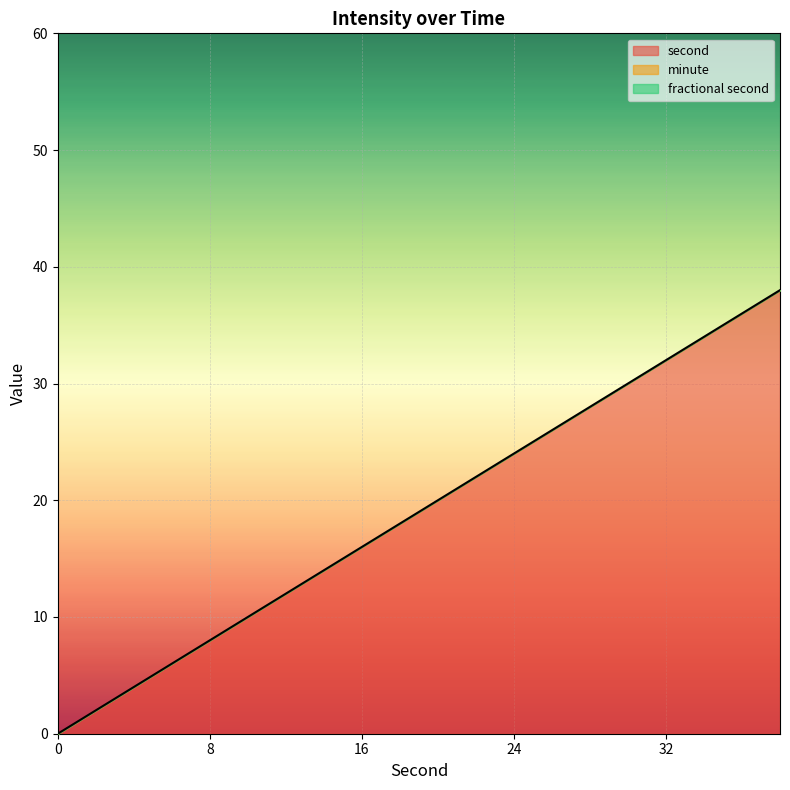

List the series in order of their peak value, highest first.

second, minute, fractional second